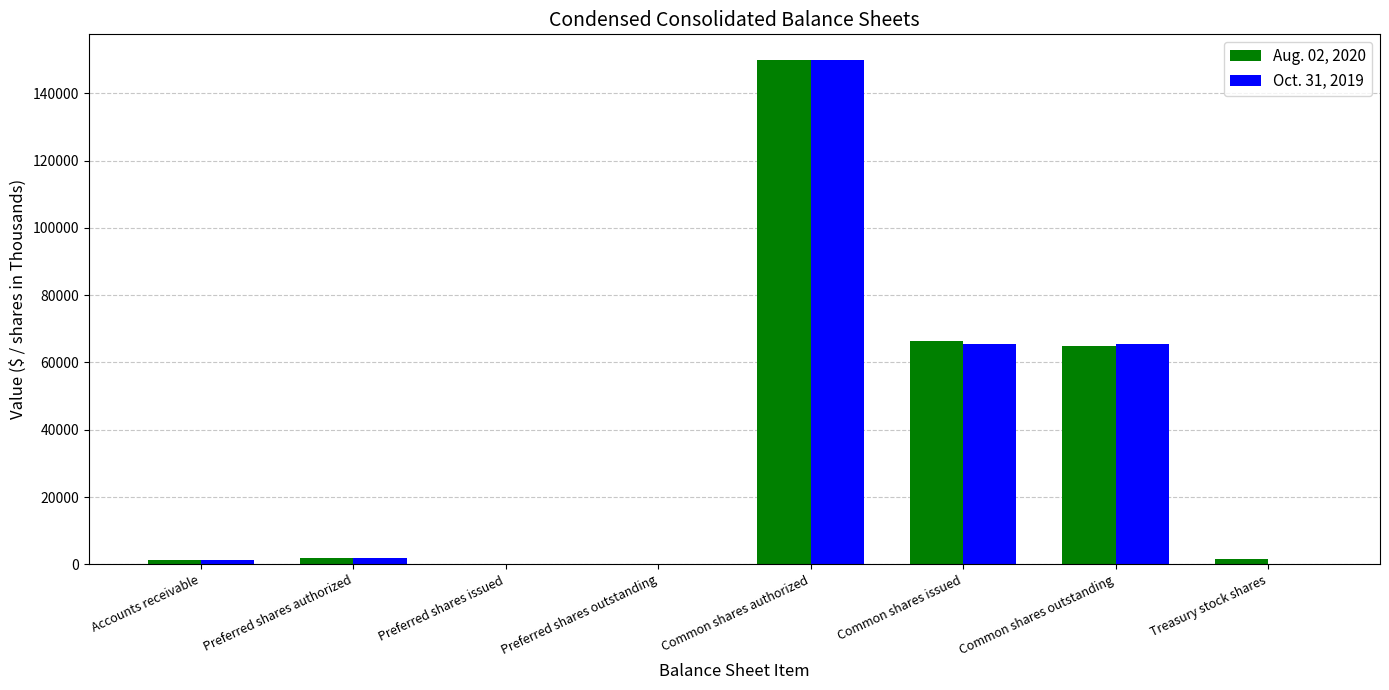

Is it true that Oct. 31, 2019 equals 65595 at Common shares outstanding?

True